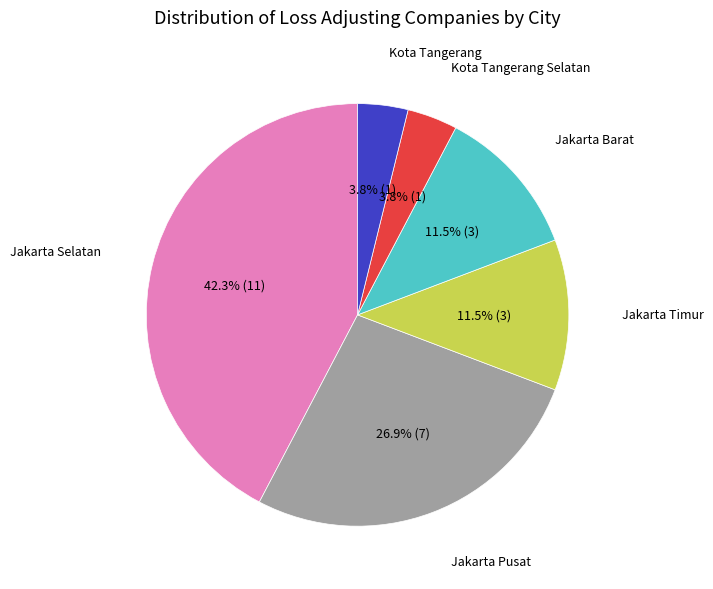

What is the largest slice in the pie chart?

Jakarta Selatan